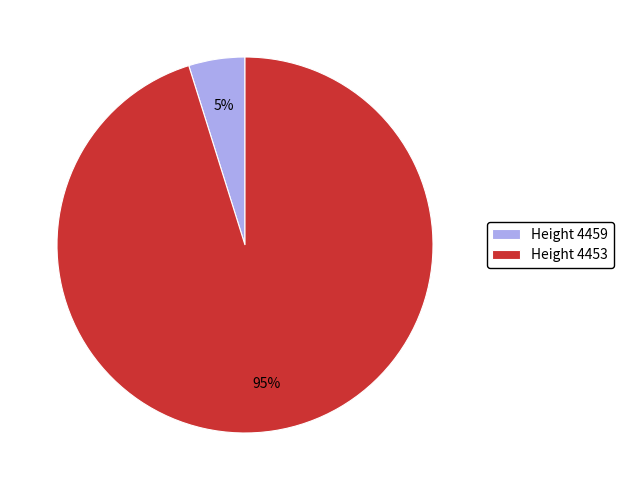

What percentage is the Height 4453 slice, to the nearest percent?

95%